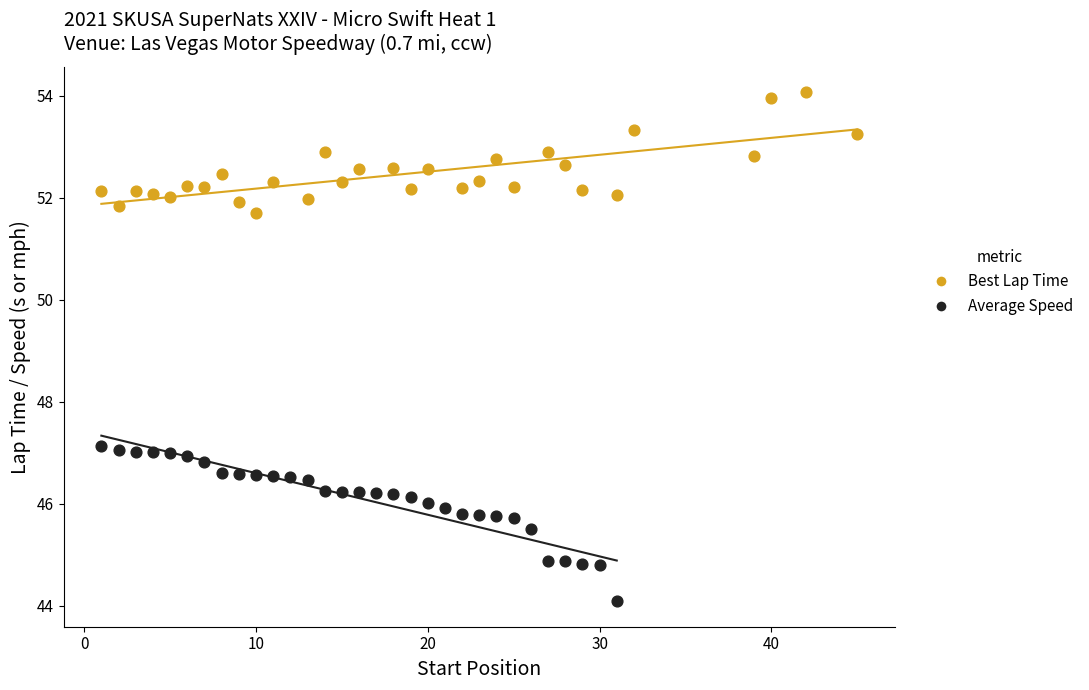

Which series contains the highest Y value?

Best Lap Time